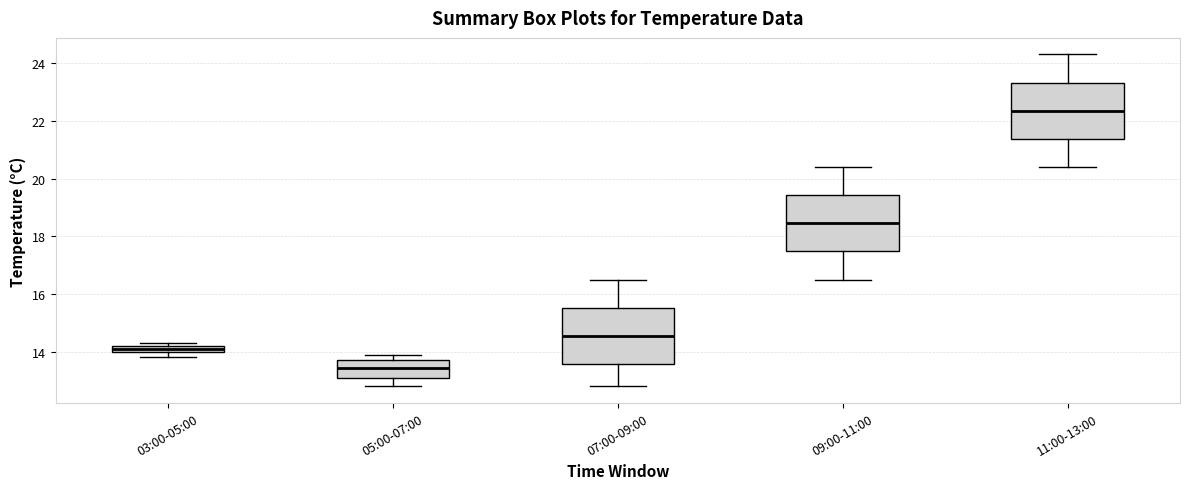

Which box has the lowest median line?

05:00-07:00